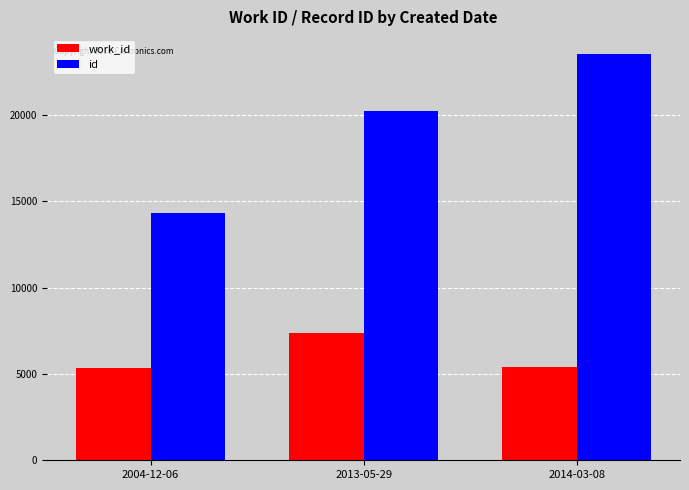

What is the difference between the highest and lowest values at 2014-03-08?

18113